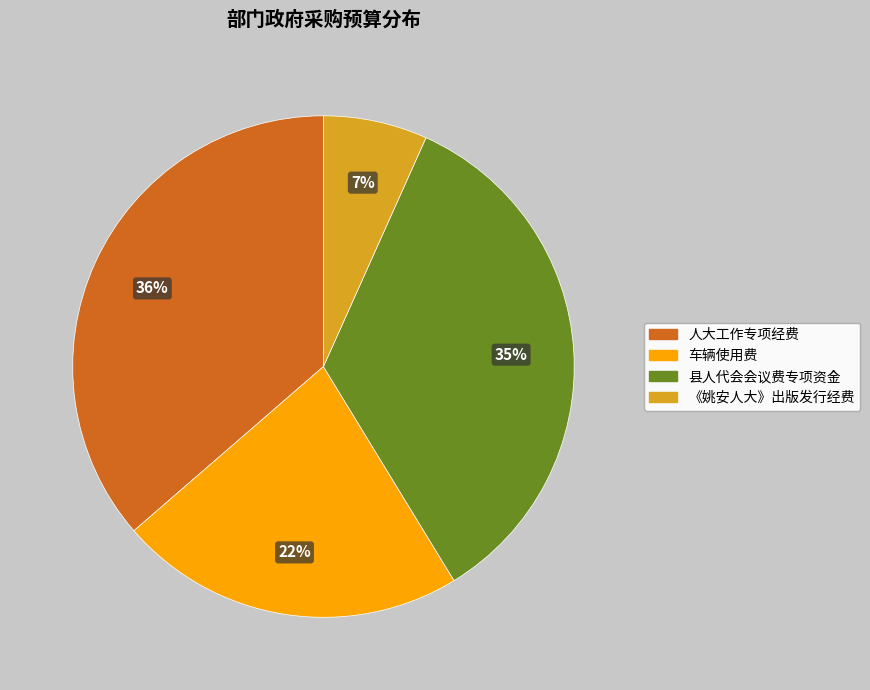

To the nearest percent, what is the average slice percentage?

25%